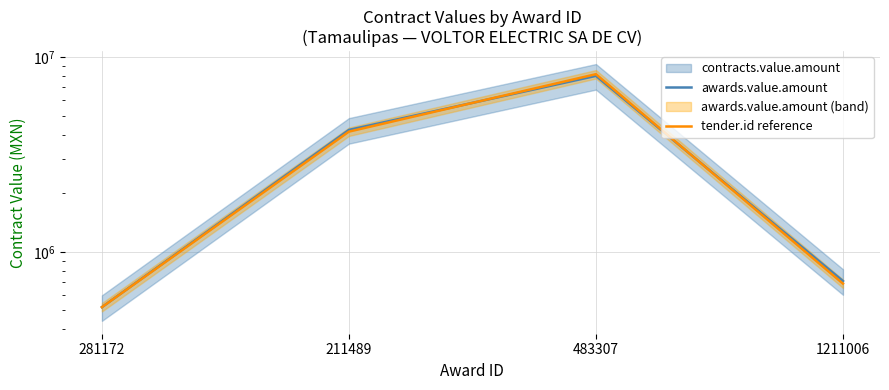

Between 211489 and 1211006, which series saw the biggest shift?

awards.value.amount